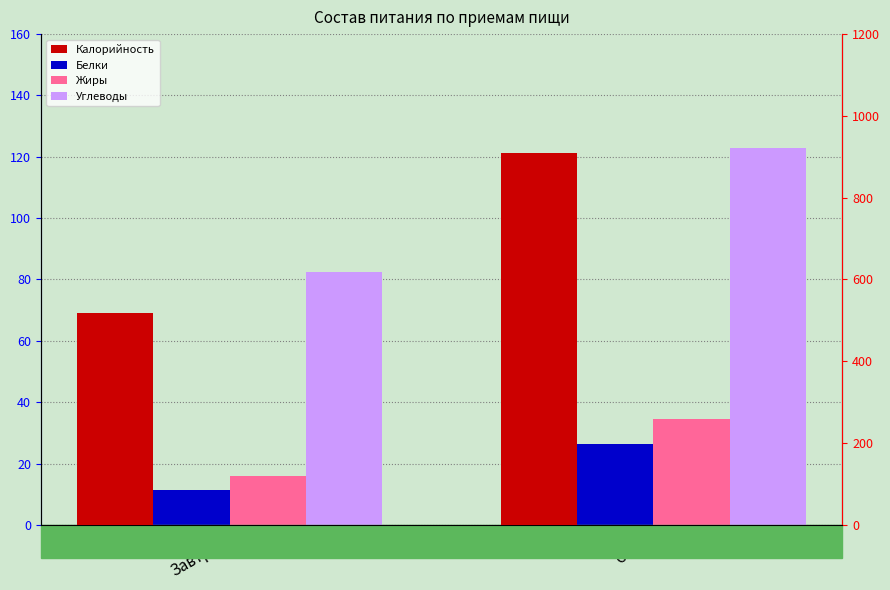

What is the average value of the Углеводы series?

102.6